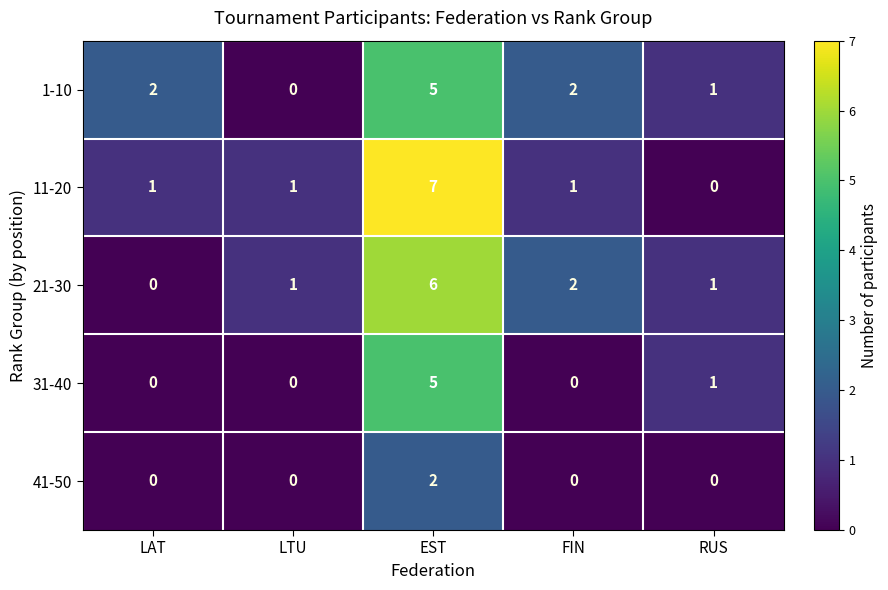

Which series has the widest spread of values?

11-20